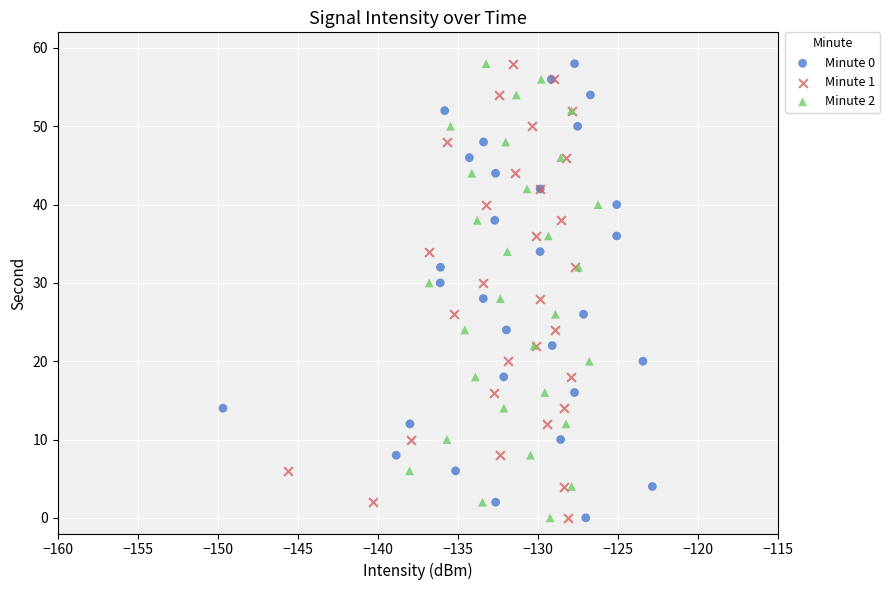

What are all the series names shown in the legend?

Minute 0, Minute 1, Minute 2